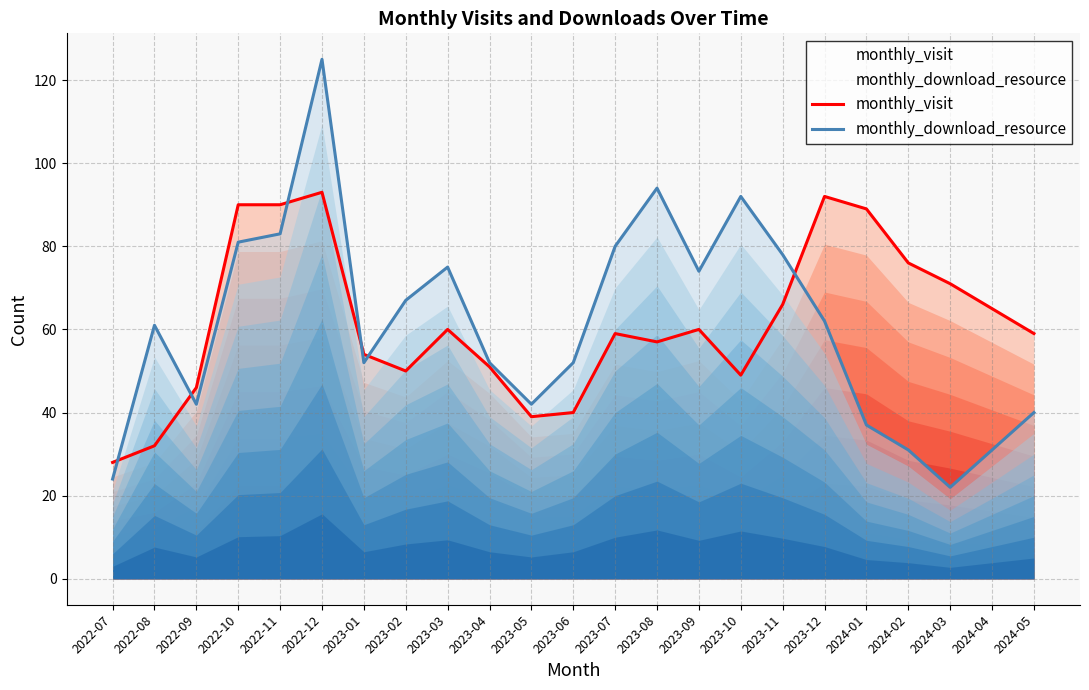

List the series in order of their overall mean, highest first.

monthly_visit, monthly_download_resource